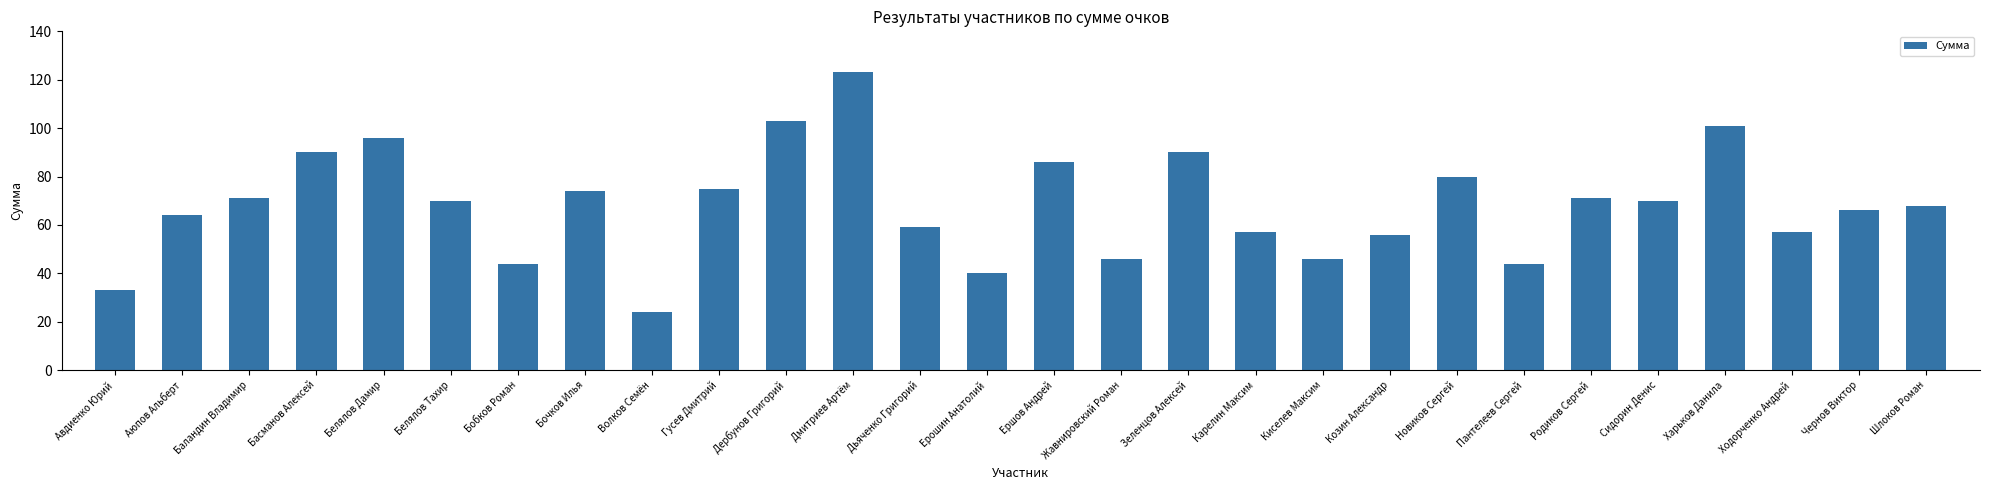

True or false: the data shows 74 at Бочков Илья.

True